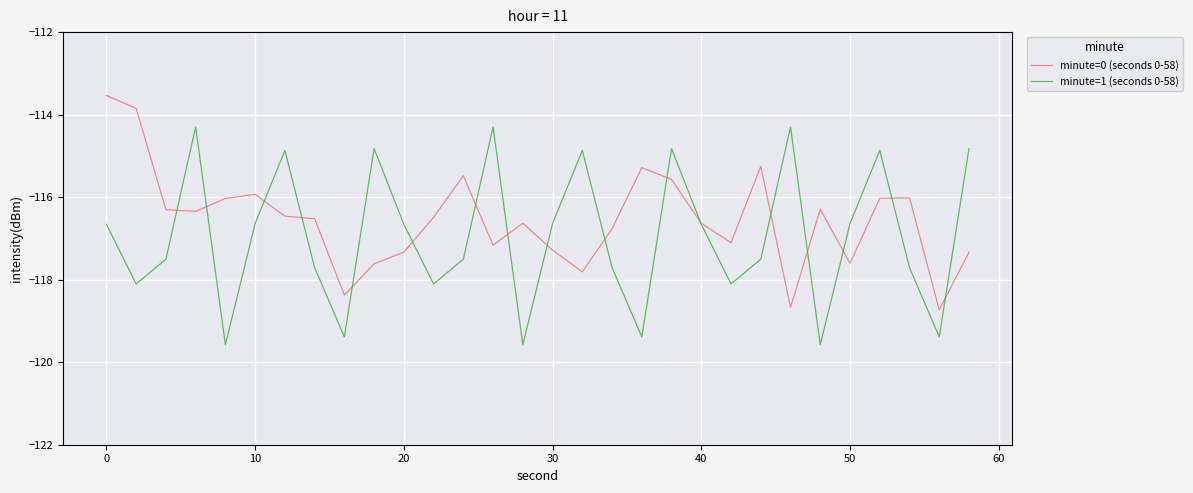

Rank the series by their maximum value, from highest to lowest.

minute=0 (seconds 0-58), minute=1 (seconds 0-58)